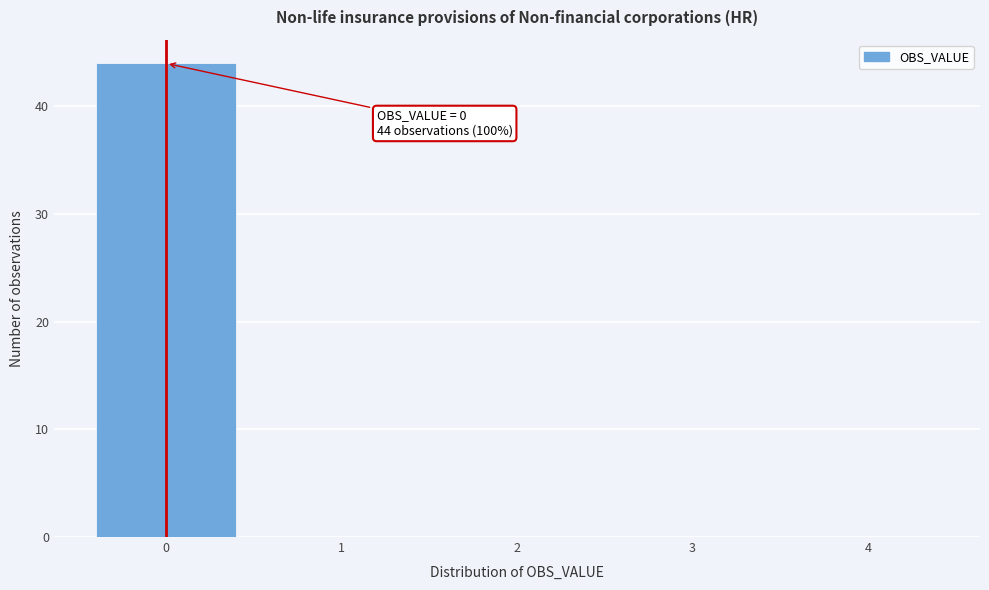

Over which range of the x-axis is the bar tallest?

-0.5 to 0.5